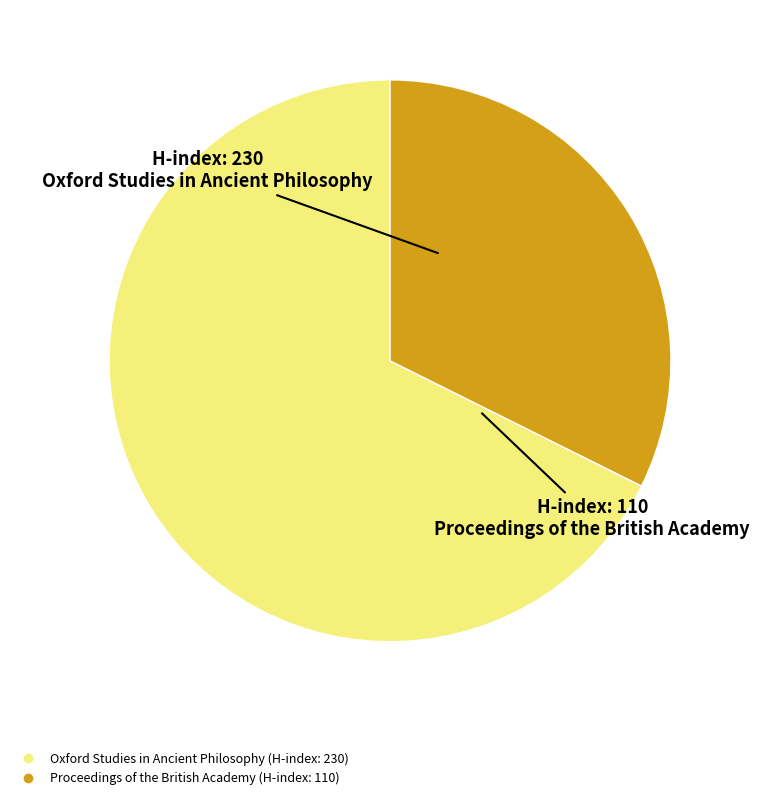

Which slice is the largest?

Oxford Studies in Ancient Philosophy